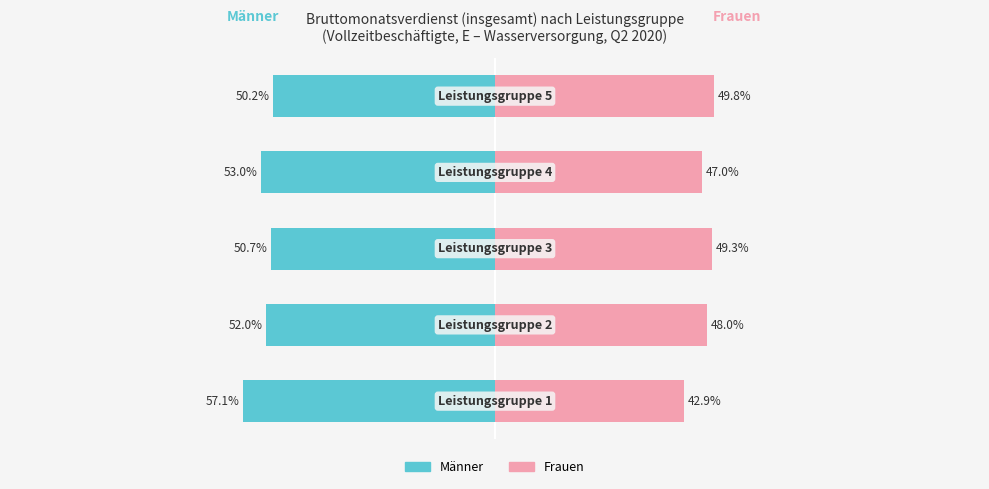

Reading right to left, what are all the values shown in this chart?

Männer: -50.2	-53.0	-50.7	-52.0	-57.1
Frauen: 49.8	47.0	49.3	48.0	42.9